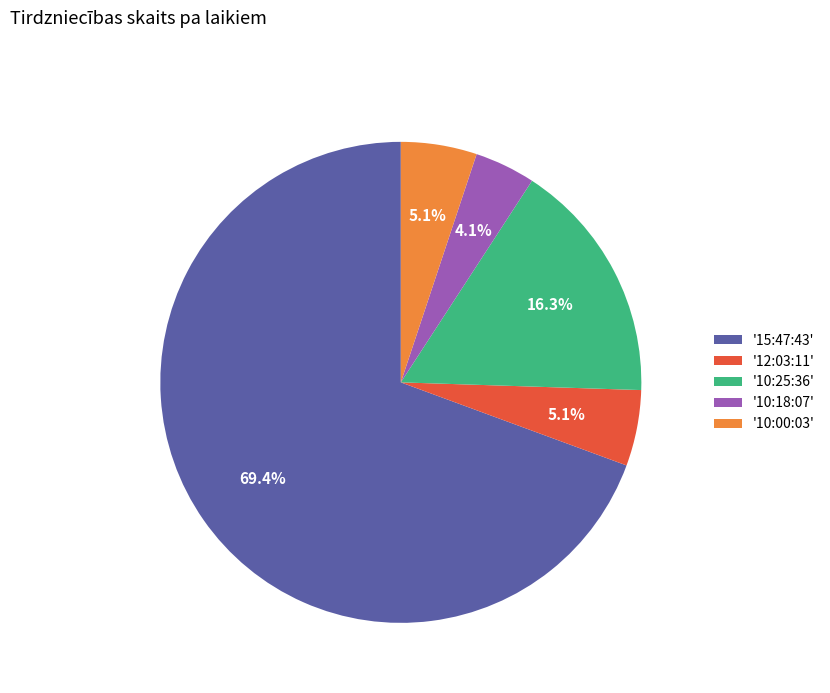

Combined, what portion of the pie is '10:25:36' and '10:18:07'?

20.4%